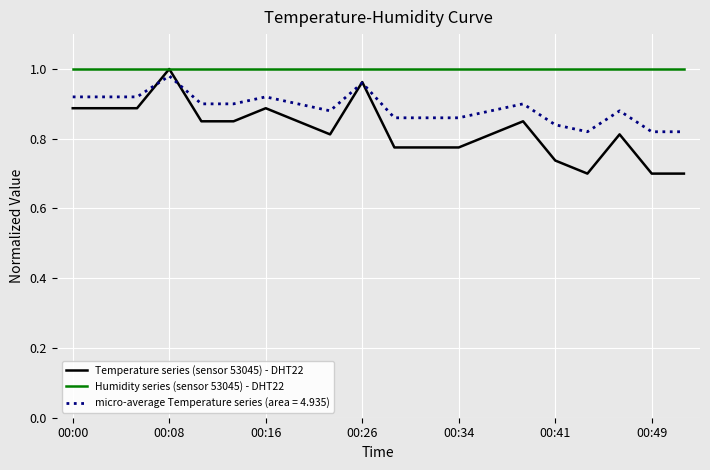

How many categories are shown in the chart?

20